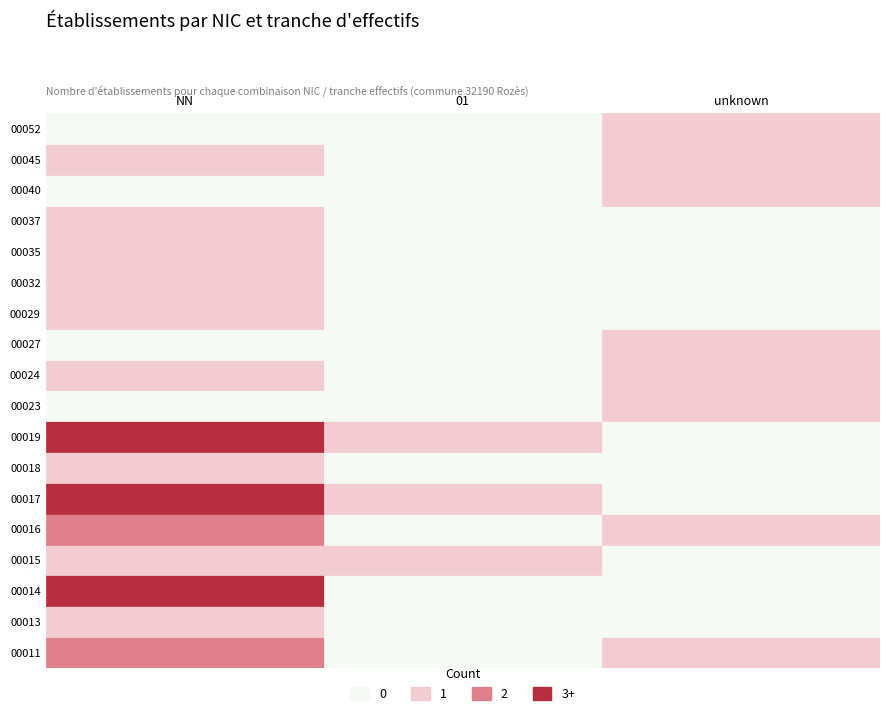

Rank the series by their maximum value, from lowest to highest.

00013, 00015, 00018, 00023, 00024, 00027, 00029, 00032, 00035, 00037, 00040, 00045, 00052, 00011, 00016, 00014, 00017, 00019